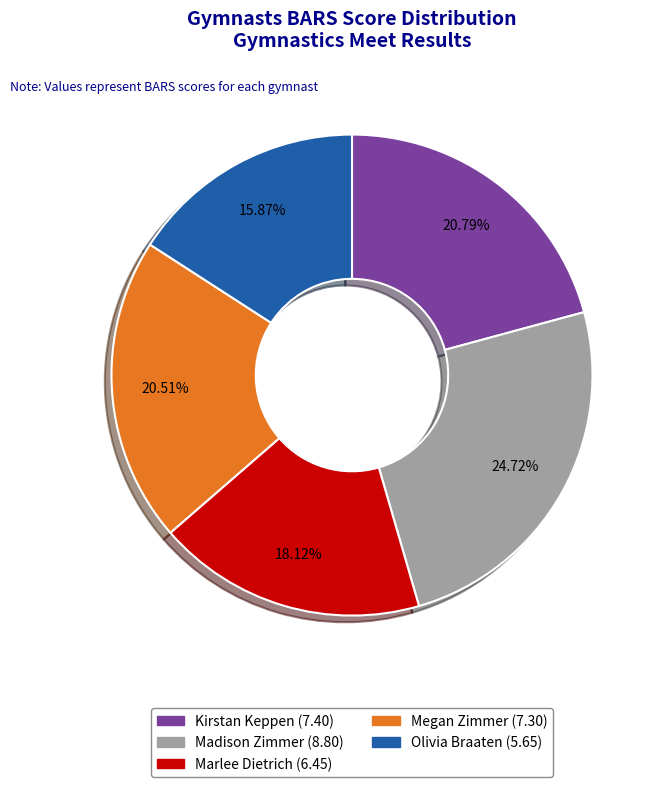

To the nearest percent, what is the combined percentage of Madison Zimmer and Olivia Braaten?

41%